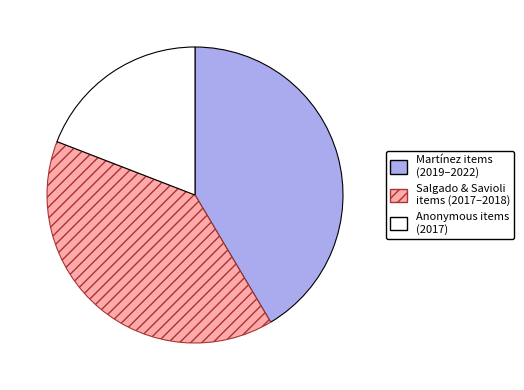

Is there any slice that represents more than half of the pie?

No